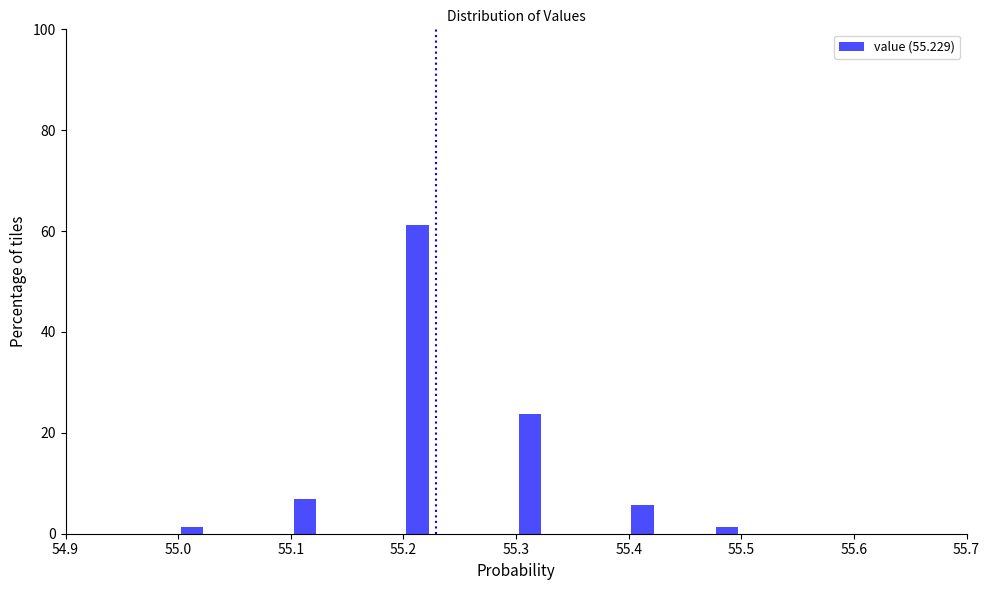

Read against the x-axis, roughly where is the centre of the tallest bar?

55.21